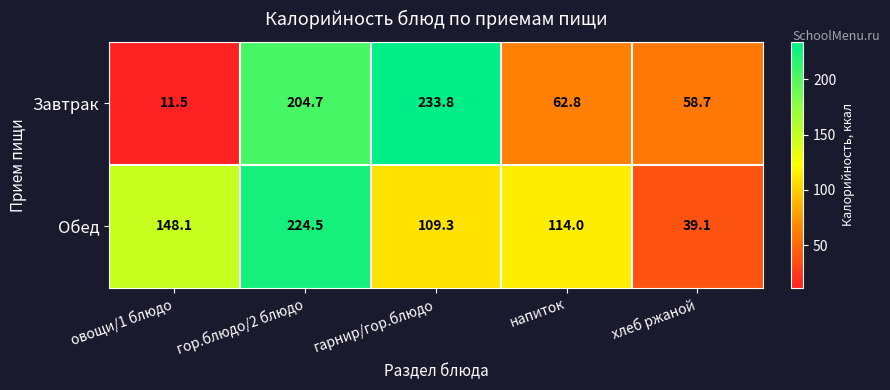

What value does the Завтрак series have at гарнир/гор.блюдо?

233.8